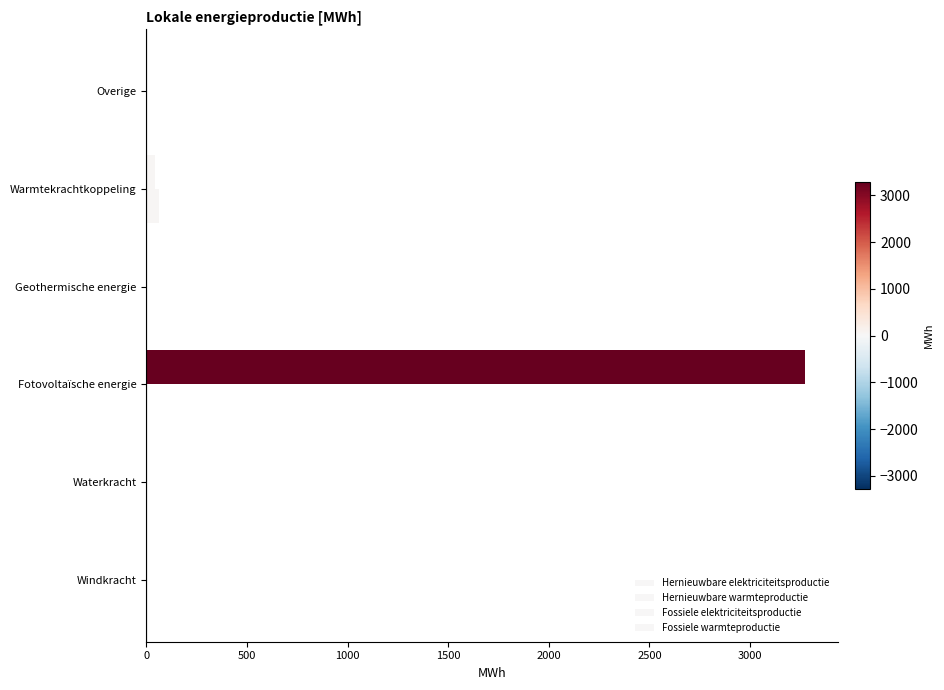

Reading right to left, what are all the values shown in this chart?

Hernieuwbare elektriciteitsproductie: 0.0	43.6	0.0	3274.7	0.0	0.0
Hernieuwbare warmteproductie: 0.0	62.4	0.0	0.0	0.0	0.0
Fossiele elektriciteitsproductie: 0.3	0.3	0.3	0.3	0.3	0.3
Fossiele warmteproductie: 0.3	0.3	0.3	0.3	0.3	0.3